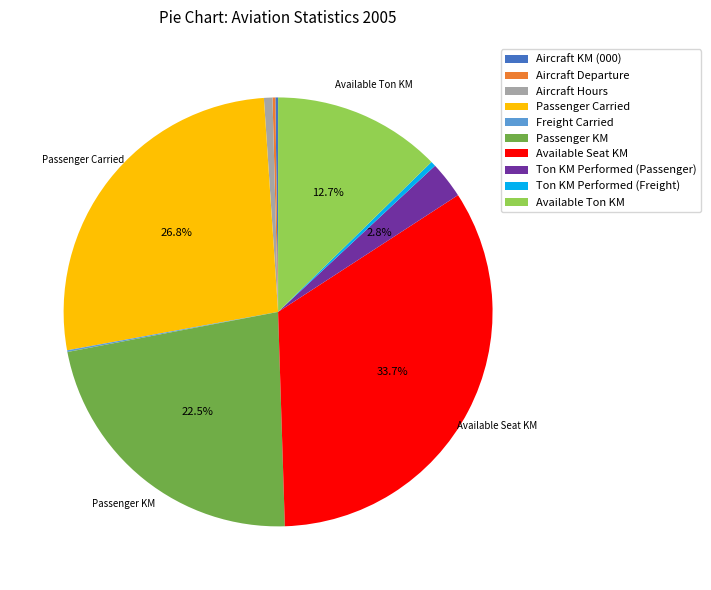

Between Ton KM Performed (Freight) and Passenger Carried, which is larger?

Passenger Carried